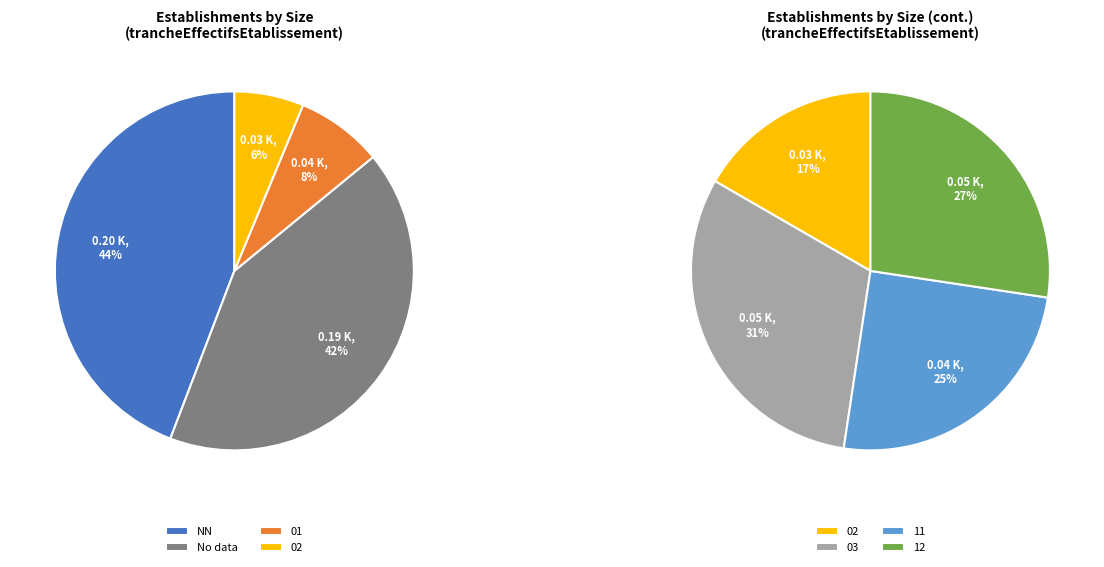

Is there a majority slice in this chart?

No